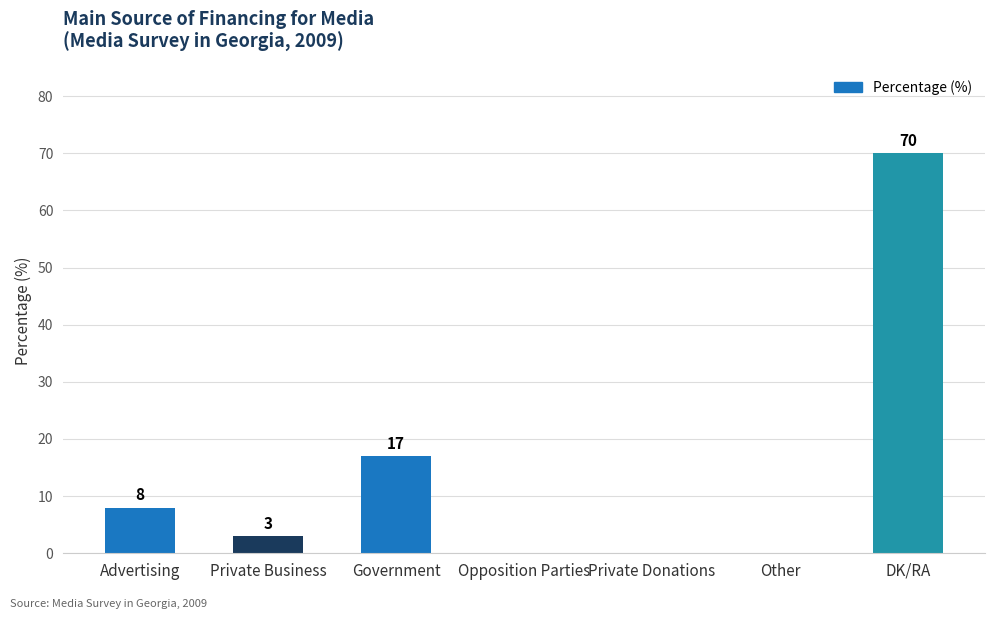

What is the sum of the values at Opposition Parties and Government?

17